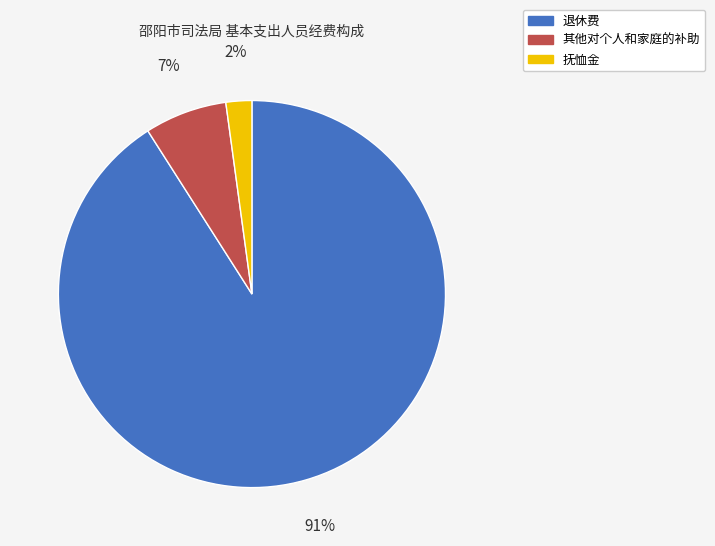

To the nearest percent, what portion does 退休费 represent?

91%